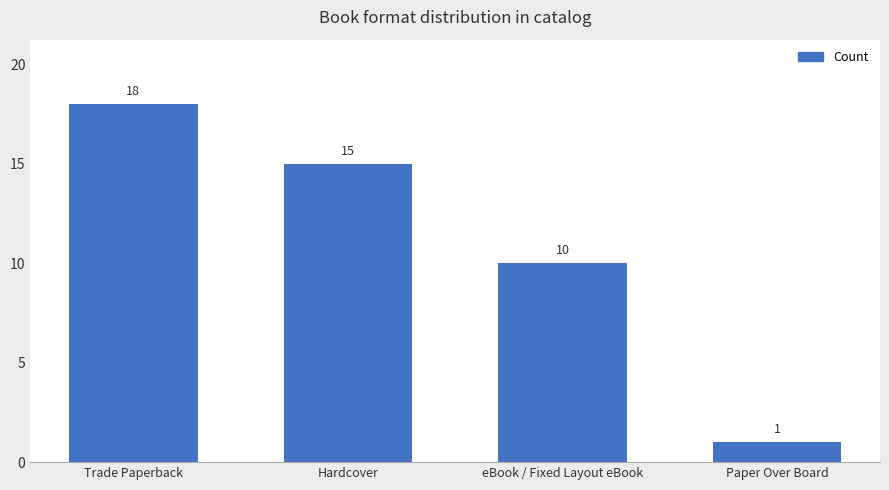

Which category has the lowest value across all series?

Paper Over Board